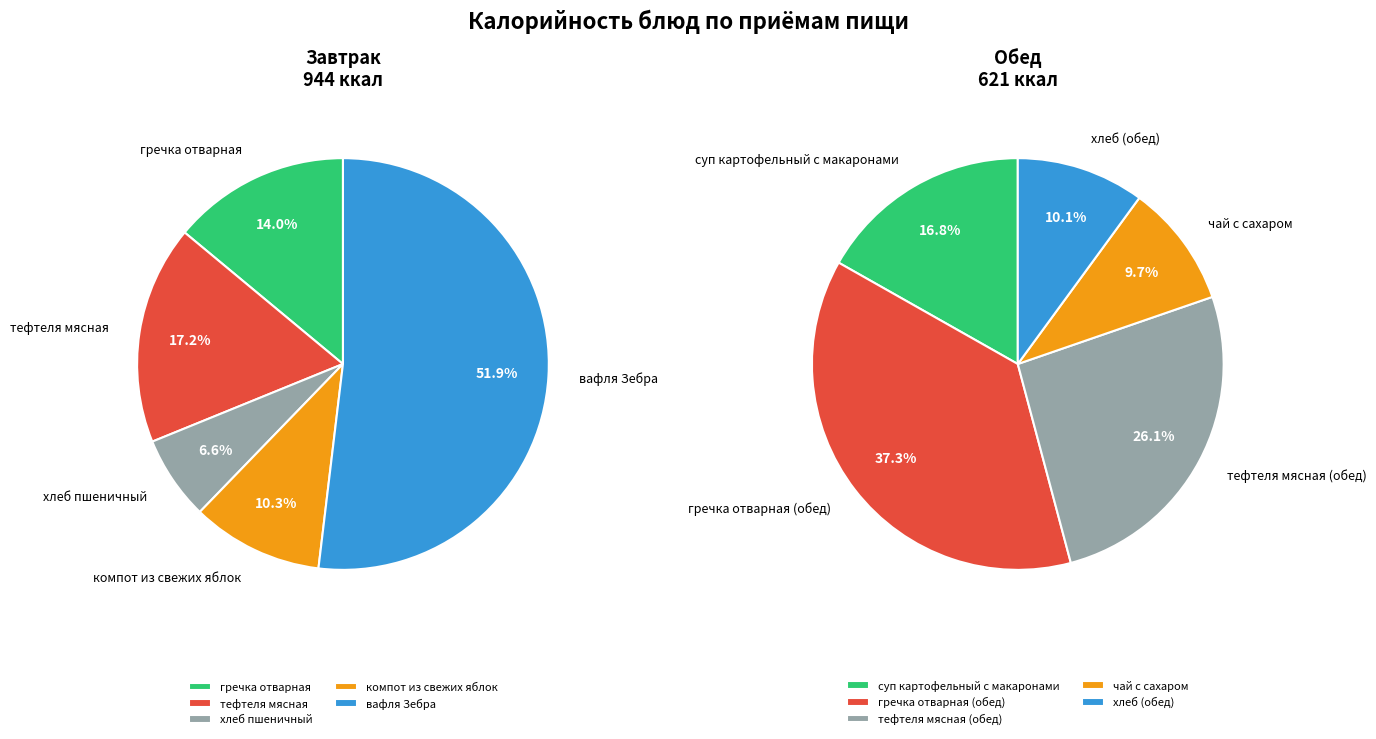

Between хлеб пшеничный and вафля Зебра, which series saw the biggest shift?

Завтрак